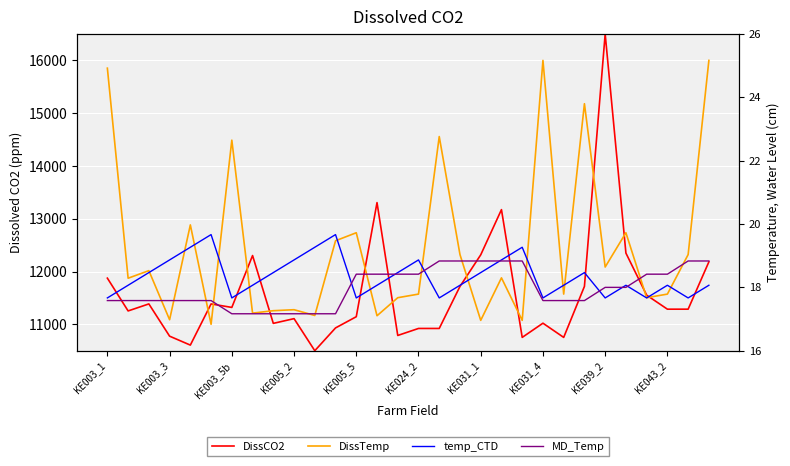

Where is the first local minimum for DissTemp?

KE003_3